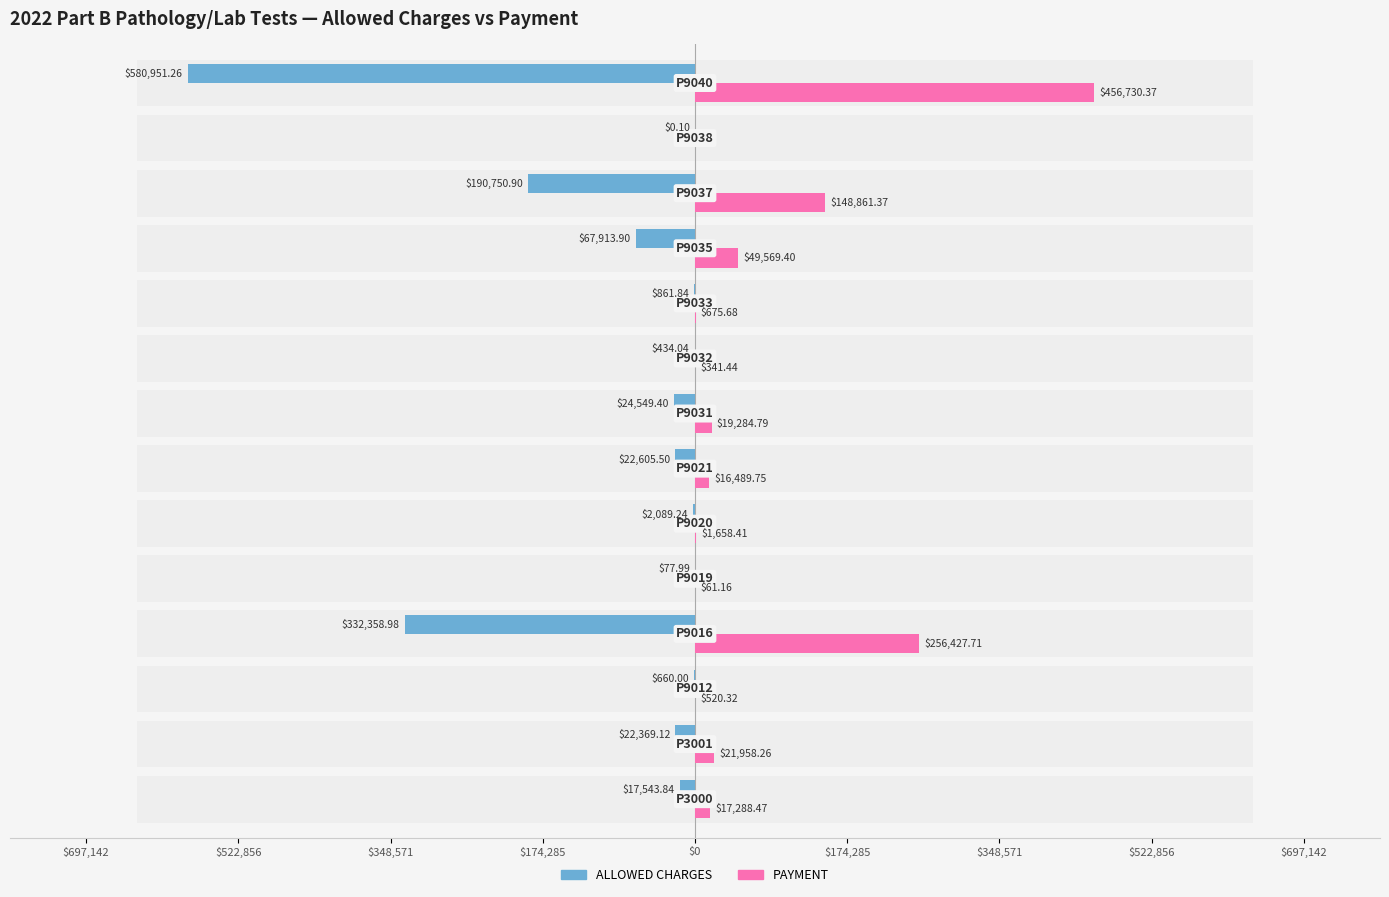

How many data points in ALLOWED CHARGES are less than -17543?

8